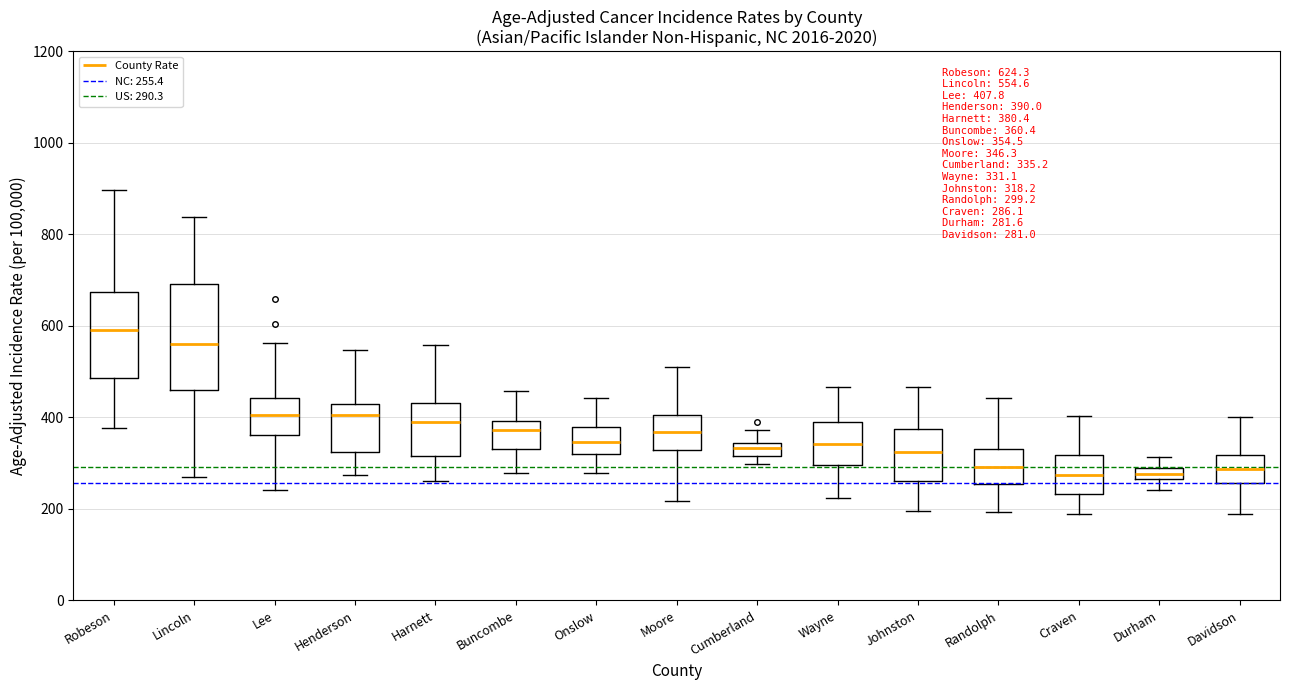

Comparing the boxes themselves (not the whiskers), which one is the tallest?

Lincoln